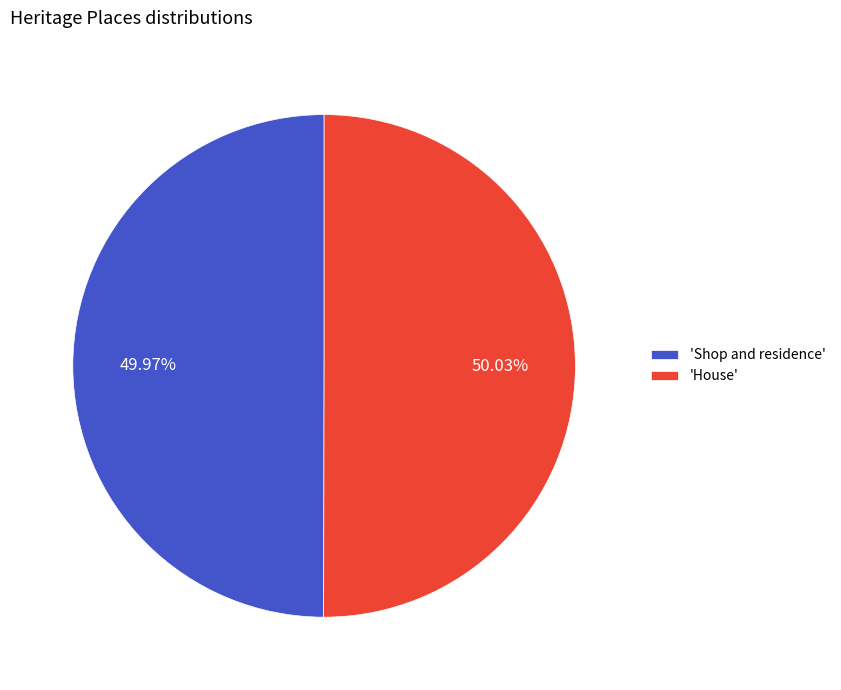

Does any single category account for the majority?

Yes